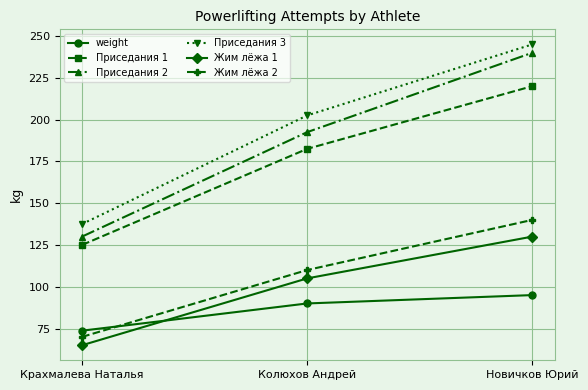

What is the average value of the weight series?

86.2